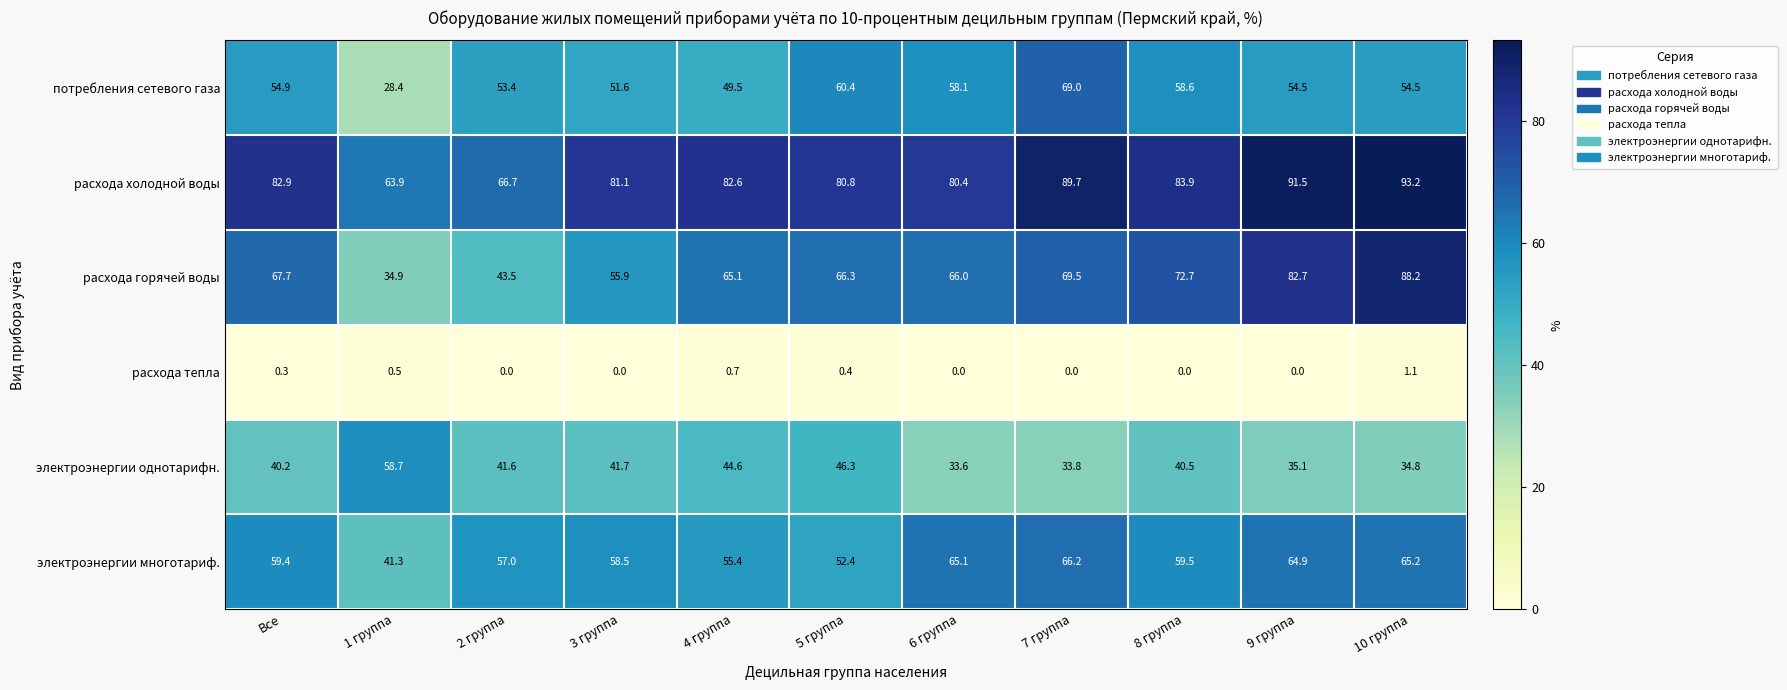

What is the difference between the highest and lowest values at 10 группа?

92.1